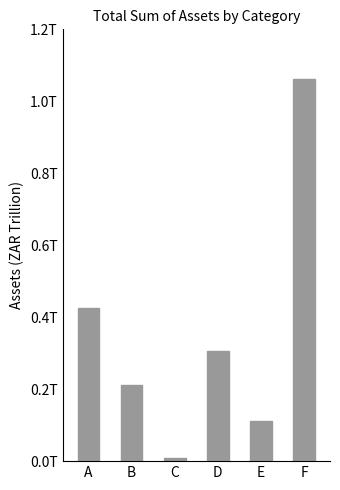

Are the bars horizontal?

No